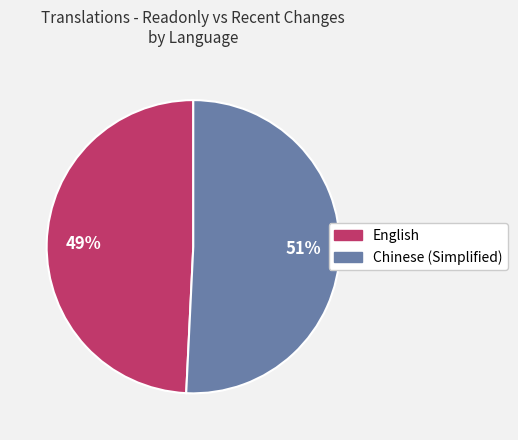

To the nearest percent, what is the combined percentage of English and Chinese (Simplified)?

100%